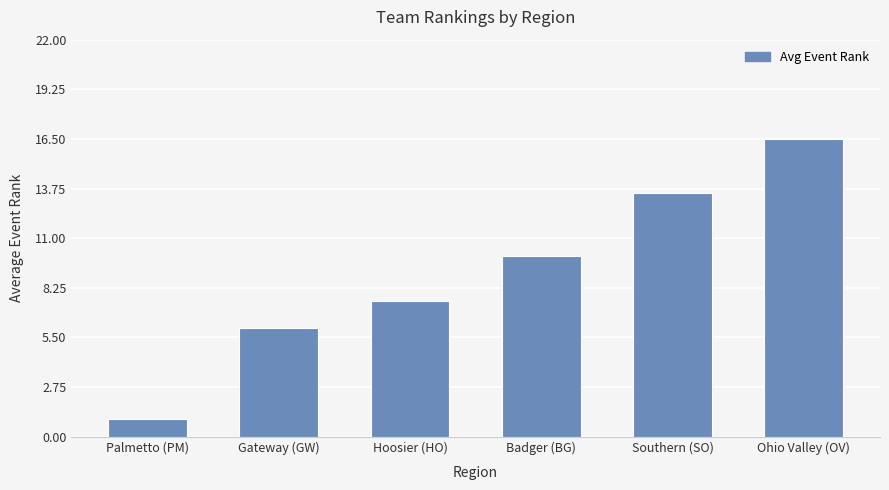

What position from the left is Ohio Valley (OV)?

6